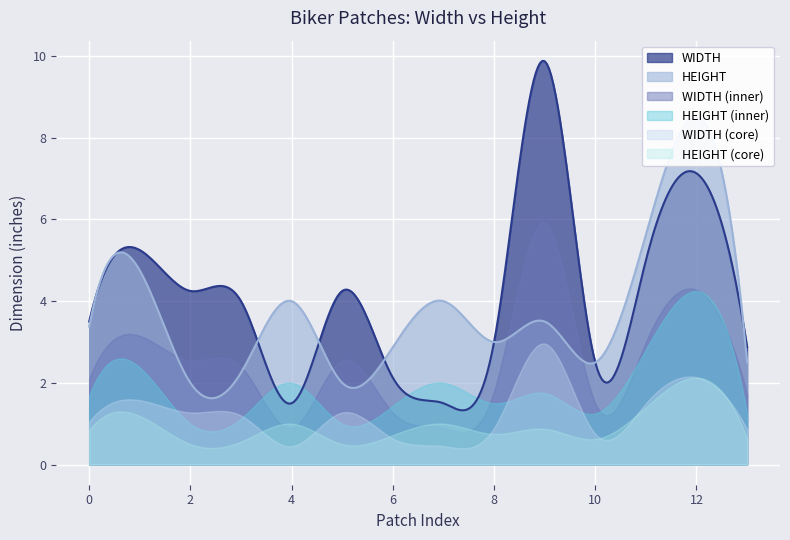

The value of WIDTH at 2 is 4.2. True or false?

True